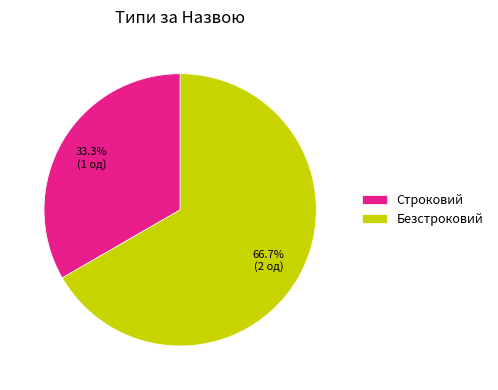

What percentage is the Безстроковий slice, to the nearest percent?

67%